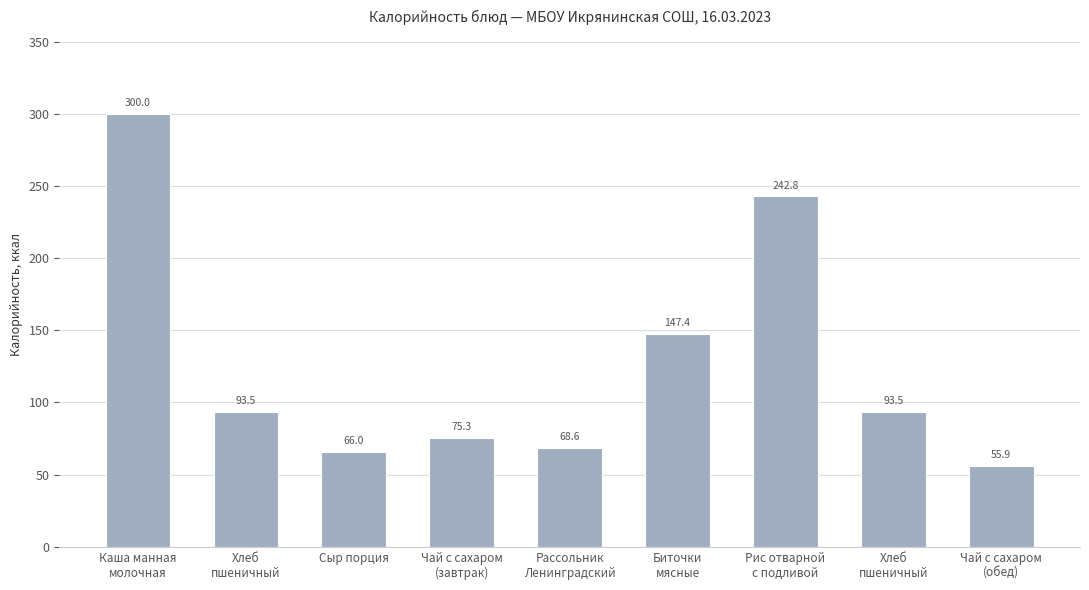

How many data points are less than 93?

4